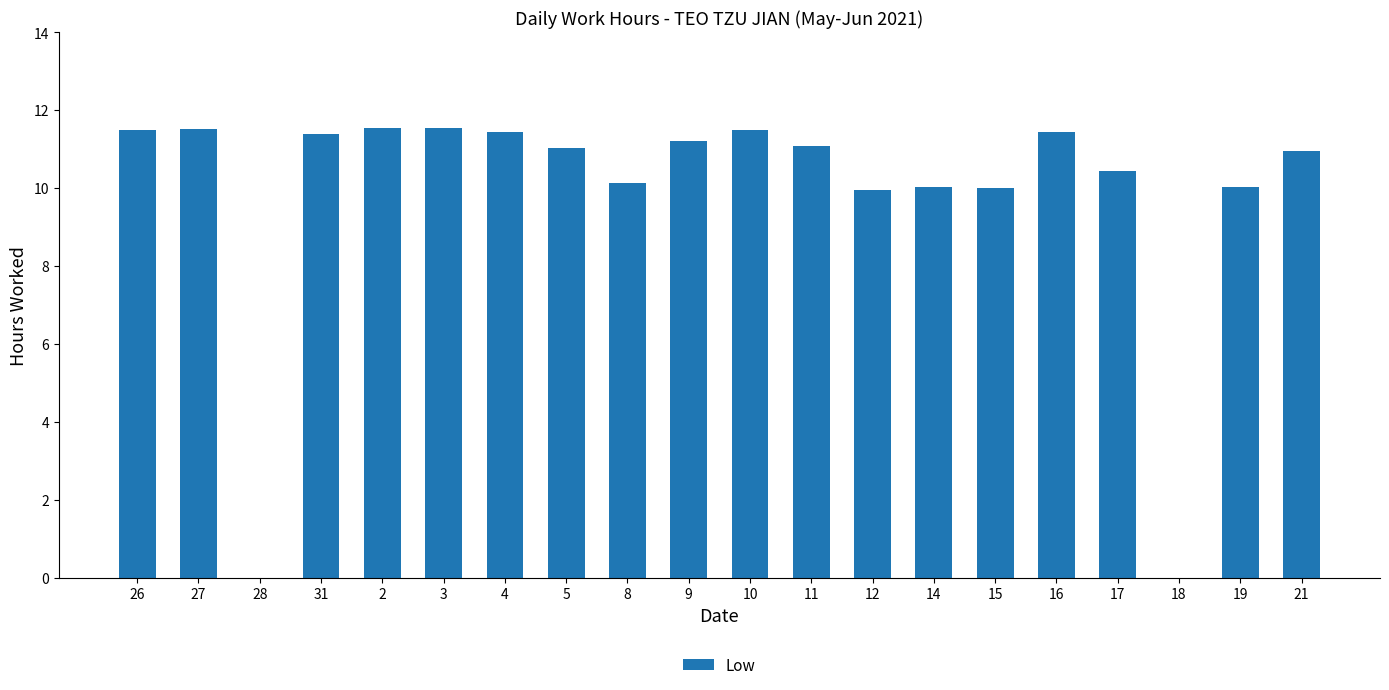

Count the number of data series in this chart.

1